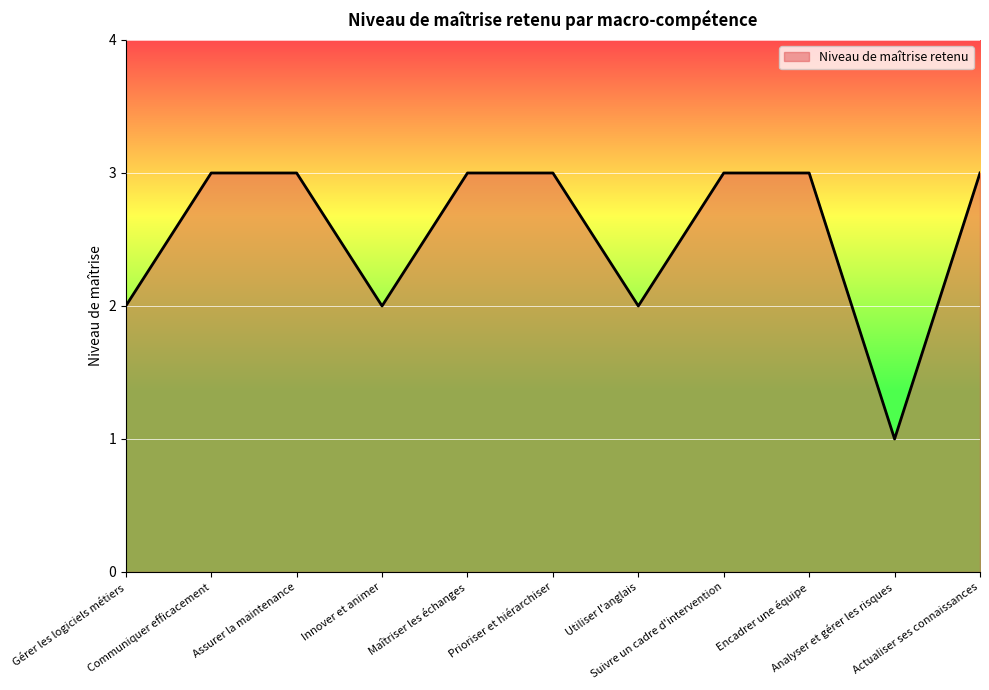

What is the maximum value shown in the chart?

3